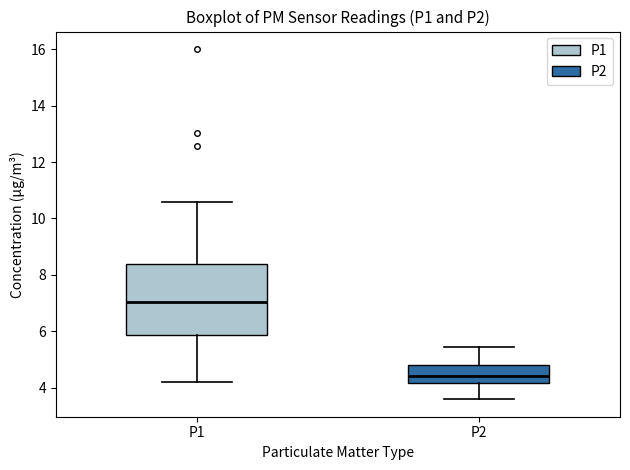

Where does the median line of the box for P2 sit on the y-axis? The values are not printed on the chart, so give them approximately, as read against the axis.

4.4